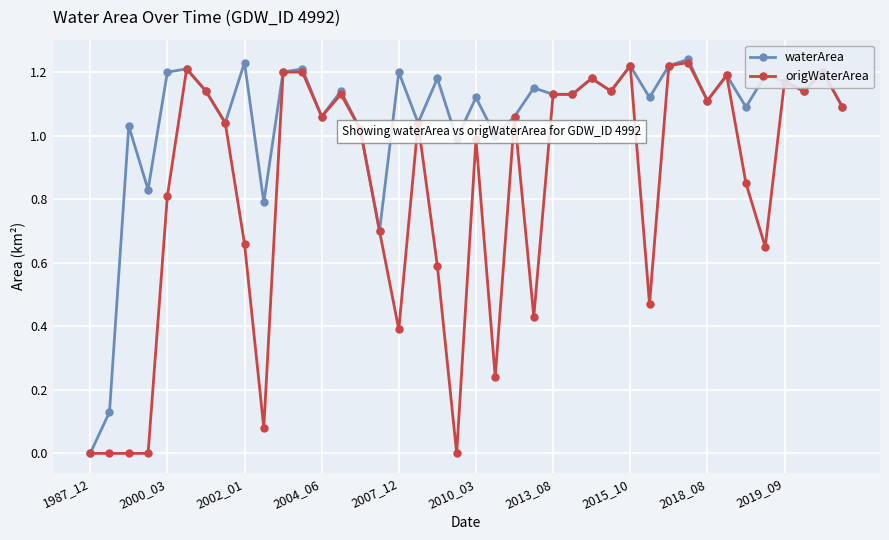

Rank the series by their average value, from highest to lowest.

waterArea, origWaterArea